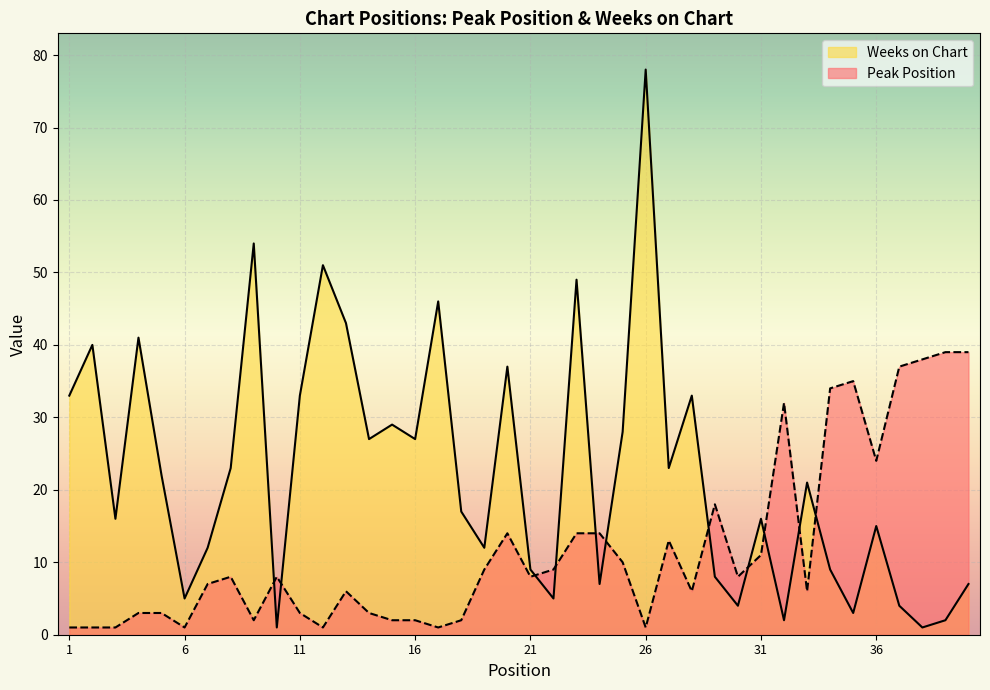

How many distinct data groups are displayed?

2